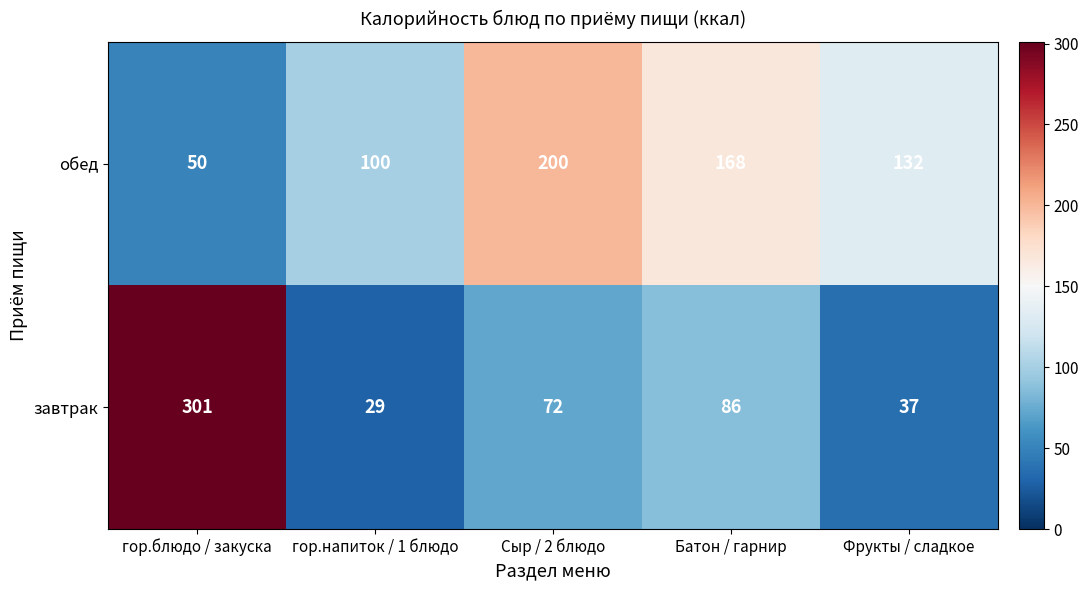

At which label does завтрак first exceed 72?

гор.блюдо / закуска